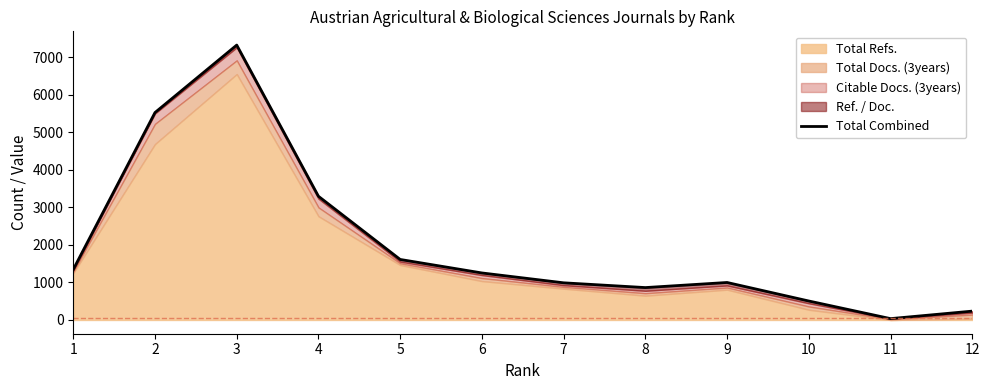

At which category does the data reach its first local peak?

3